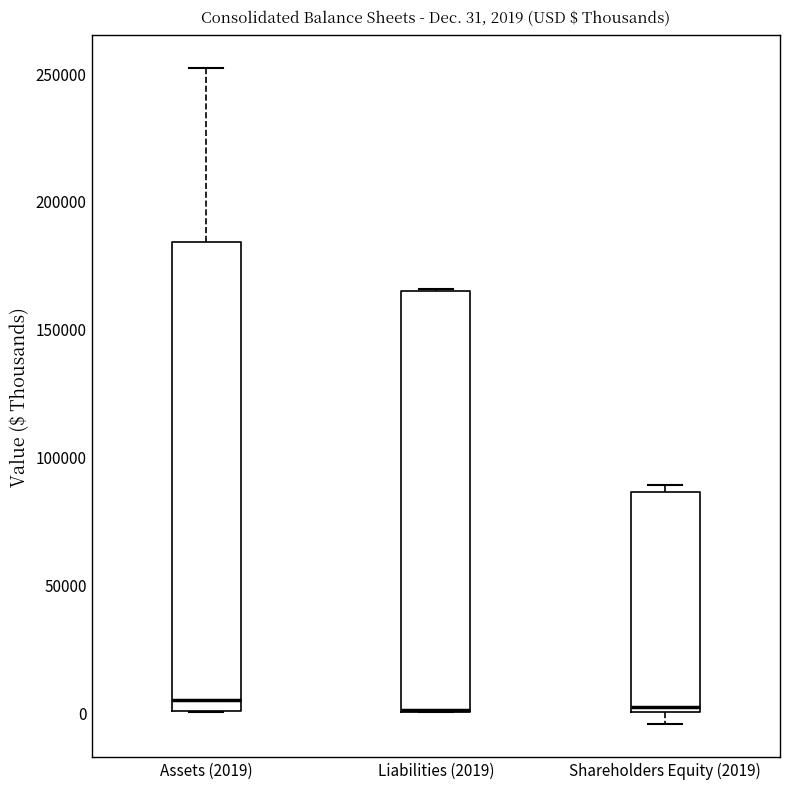

Comparing the boxes themselves (not the whiskers), which one is the tallest?

Assets (2019)